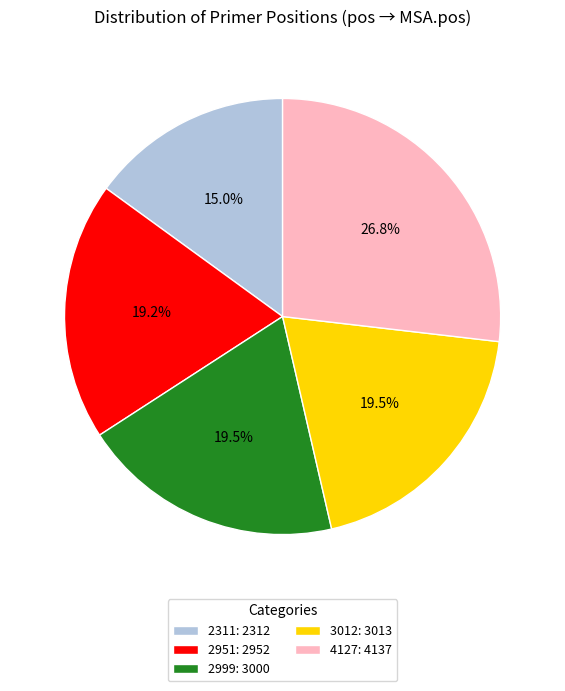

To the nearest percent, what is the average slice percentage?

20%